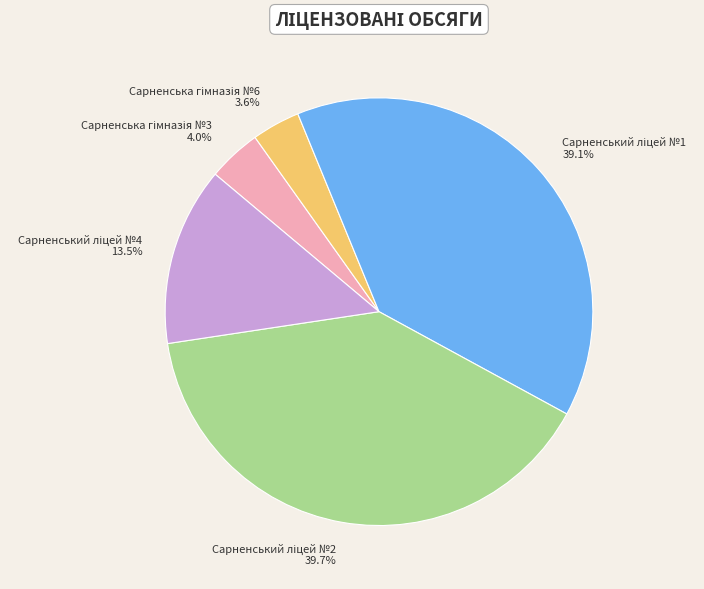

Does any single category account for the majority?

No